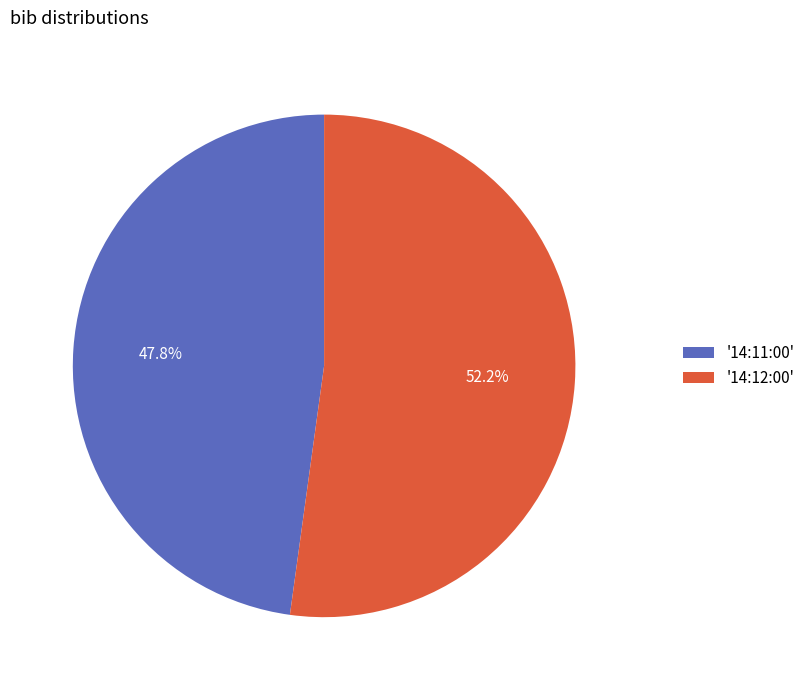

Which category has the smallest portion of the pie?

'14:11:00'